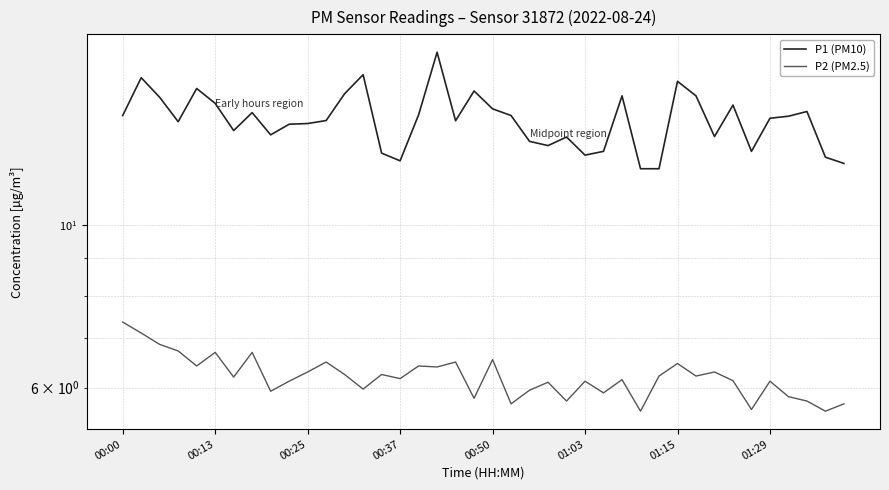

How many data points in P1 (PM10) are above 13?

29